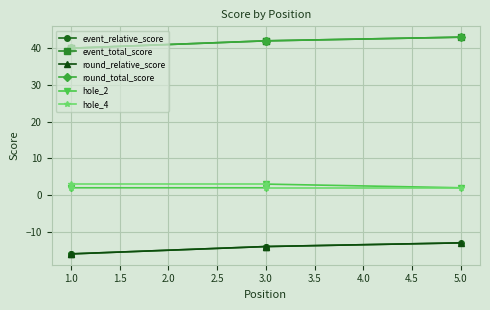

What position from the left is 0.5?

1